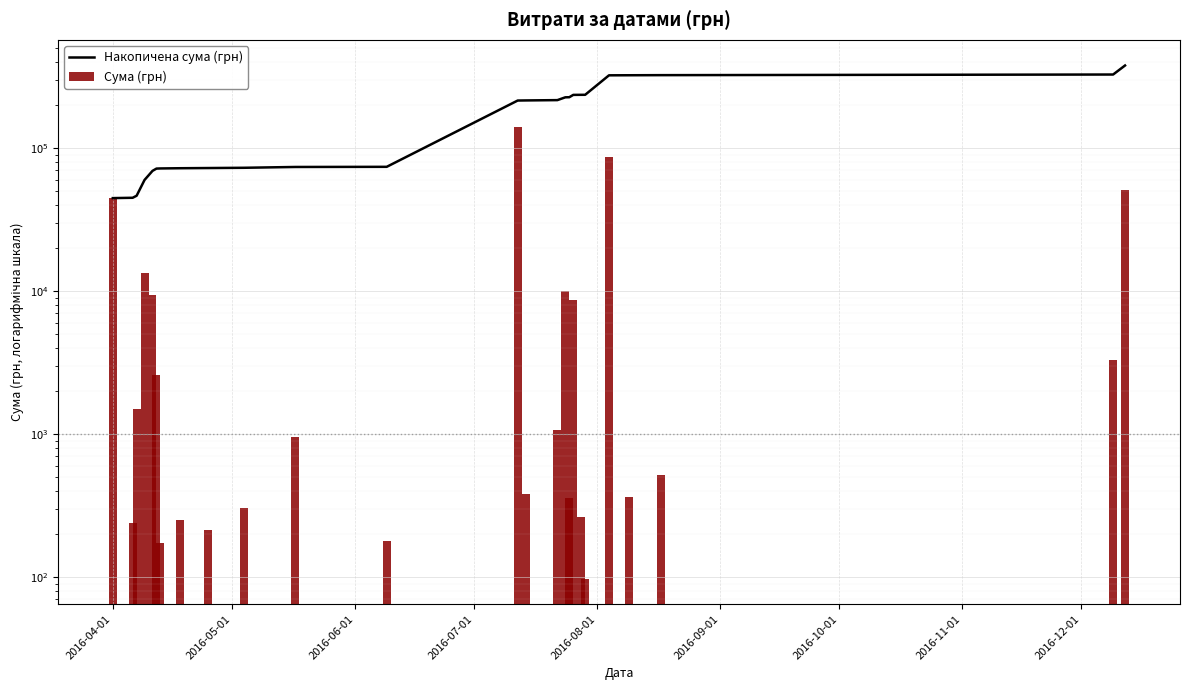

Does the chart contain any negative values?

No